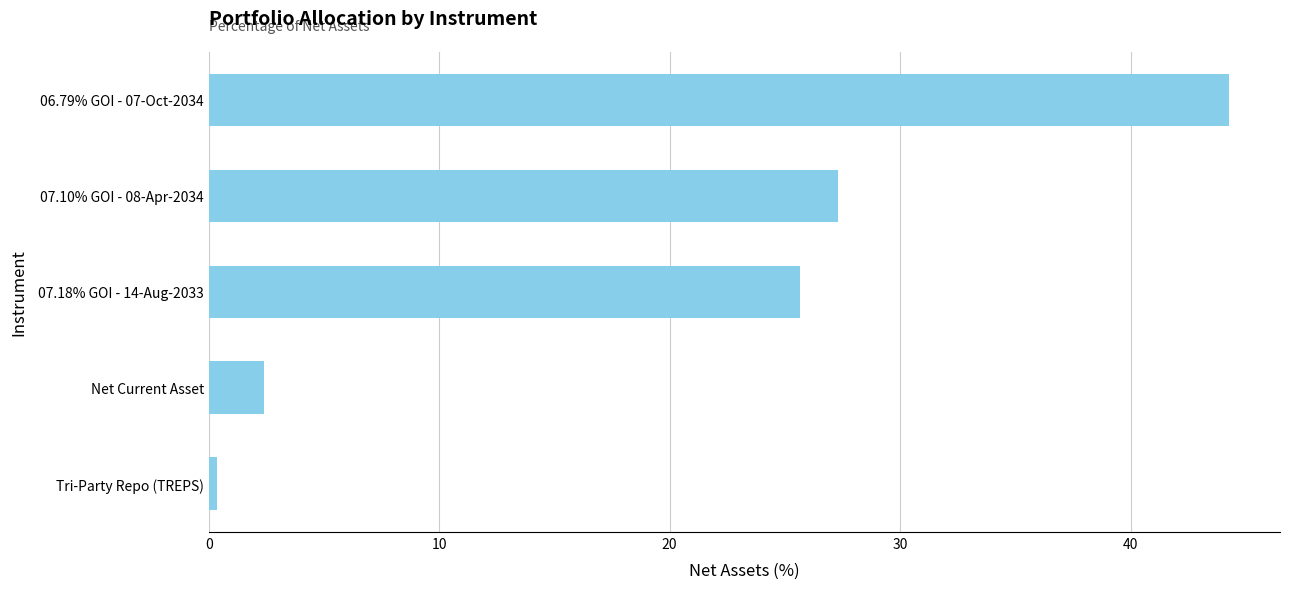

At which category does the chart reach its peak across all series?

06.79% GOI - 07-Oct-2034